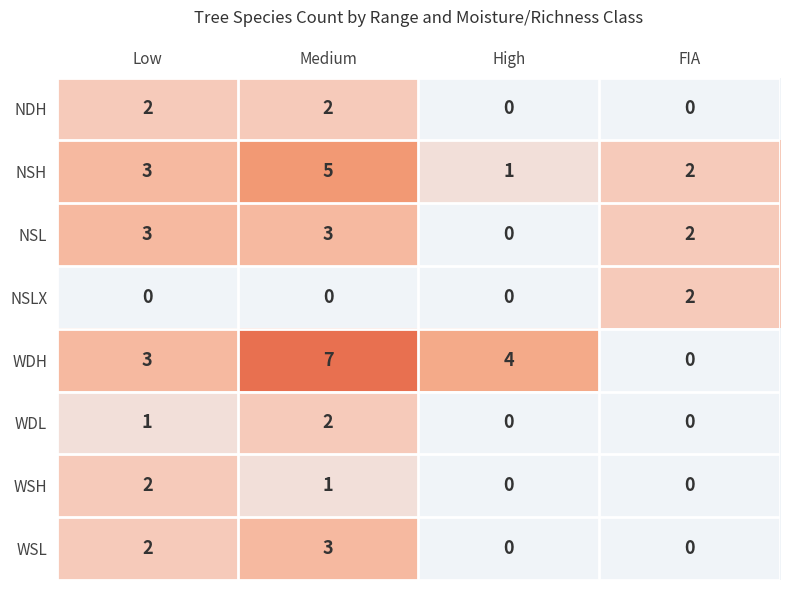

How many values in NSLX are above zero?

1